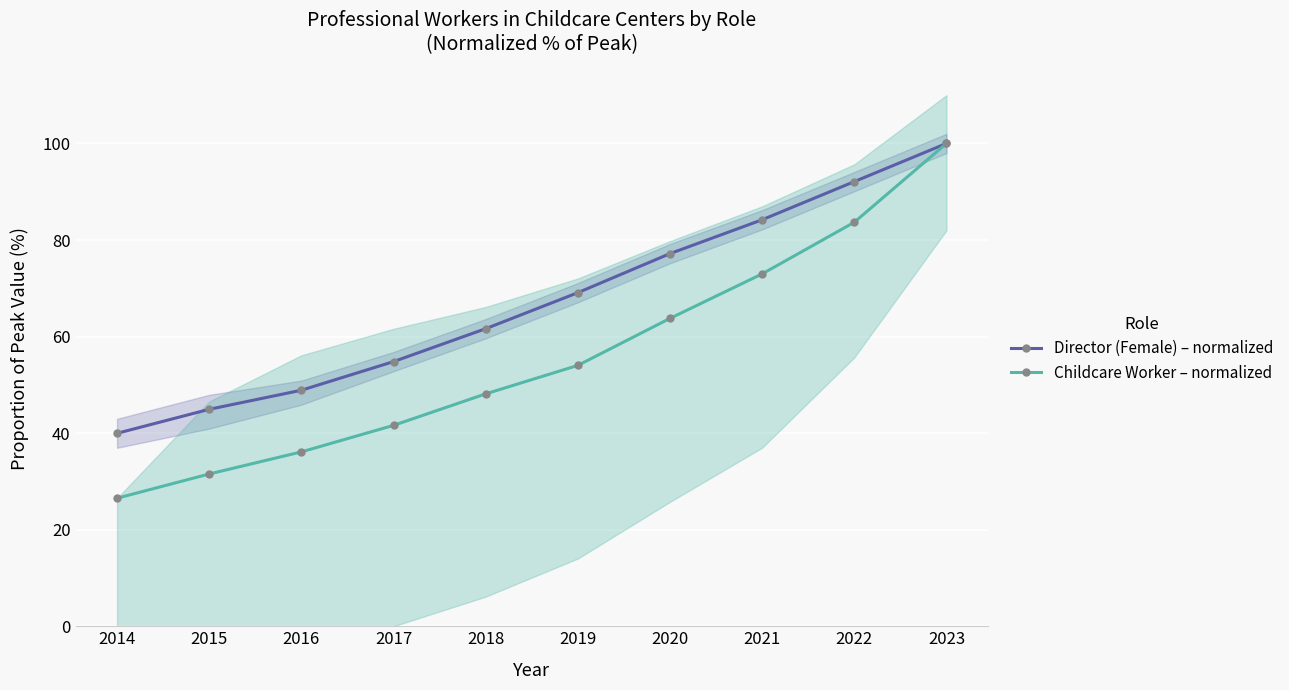

True or false: Director (Female) – normalized has more than 0 interior local peaks.

False